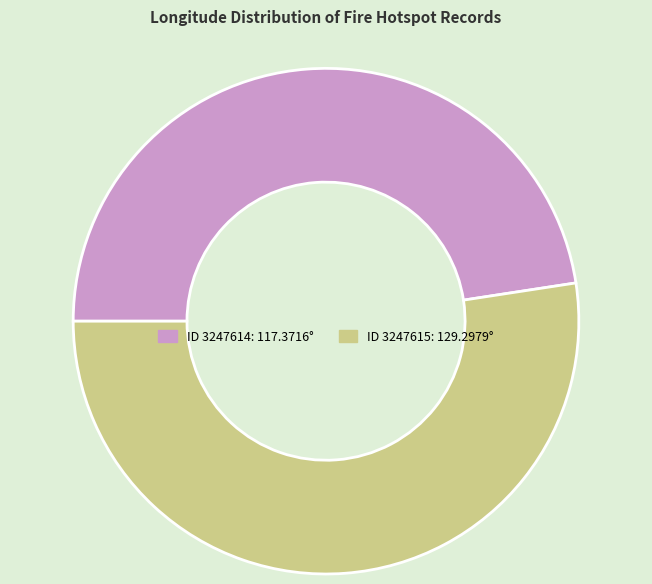

Is there a majority slice in this chart?

Yes